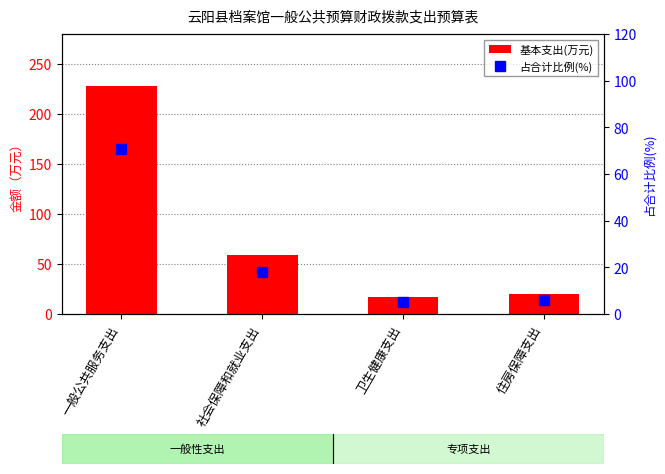

Read the 基本支出(万元) value at 社会保障和就业支出.

58.6